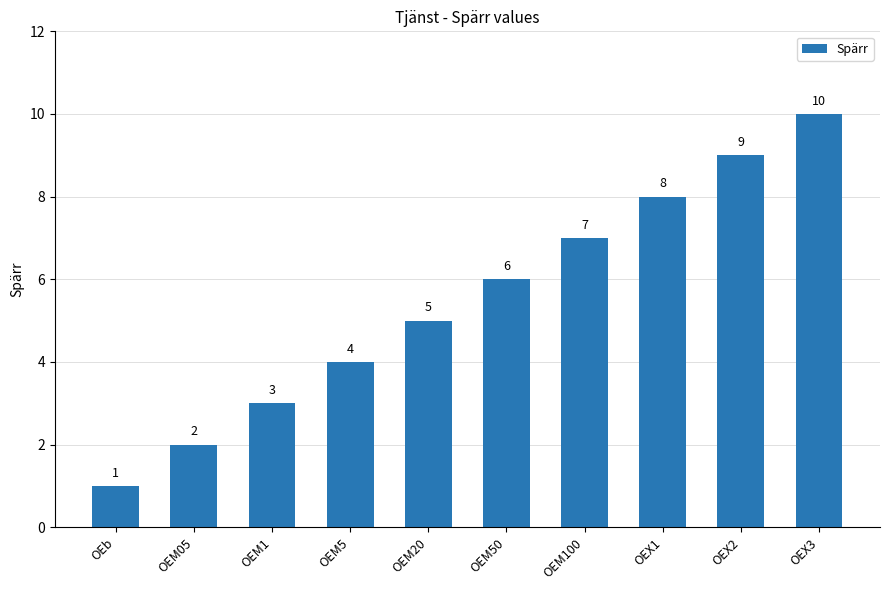

Reading left to right, what are all the values shown in this chart?

OEb=1	OEM05=2	OEM1=3	OEM5=4	OEM20=5	OEM50=6	OEM100=7	OEX1=8	OEX2=9	OEX3=10